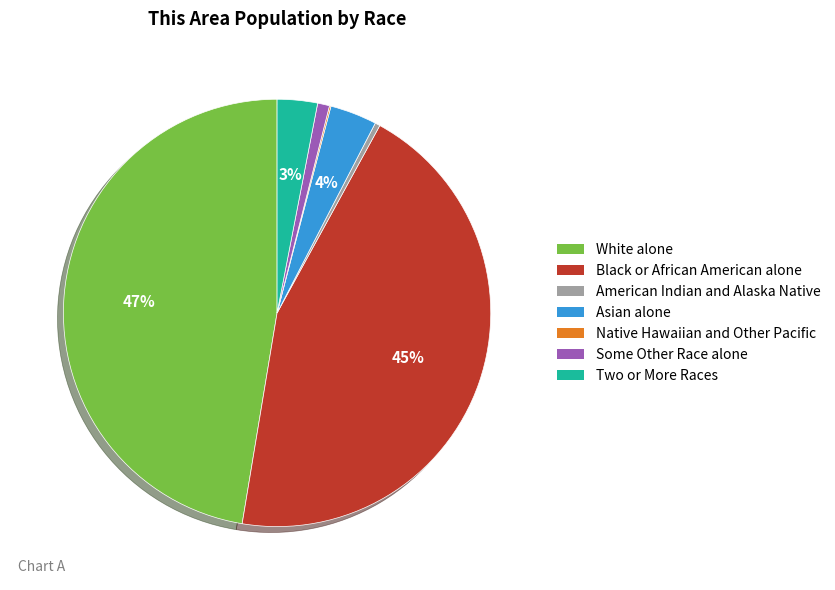

To the nearest percent, what percentage of the pie is Asian alone?

4%